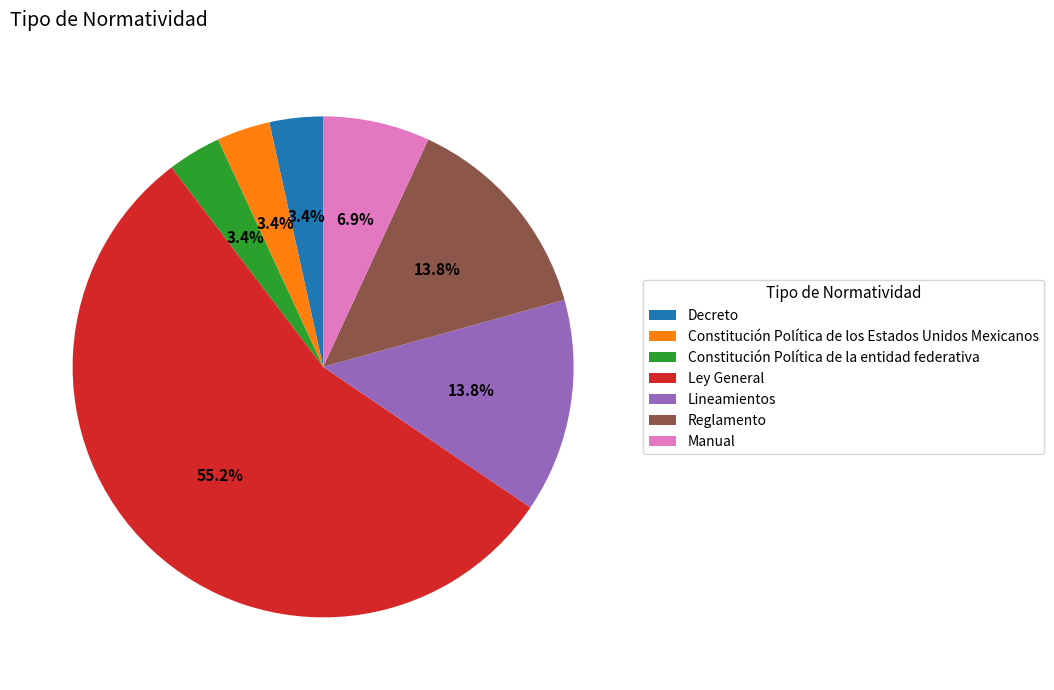

How many slices are in this pie chart?

7